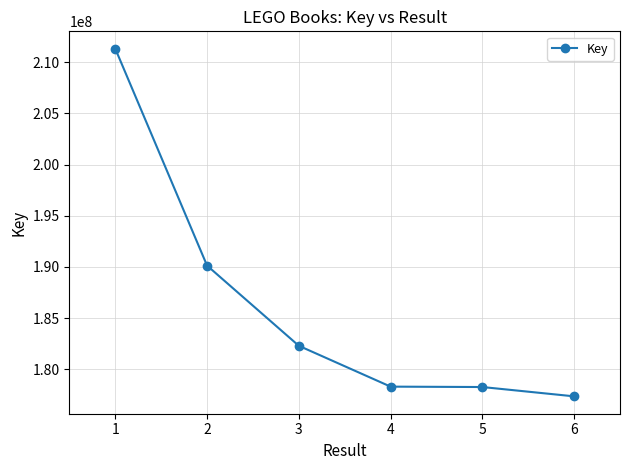

What is the greatest value displayed?

211326019